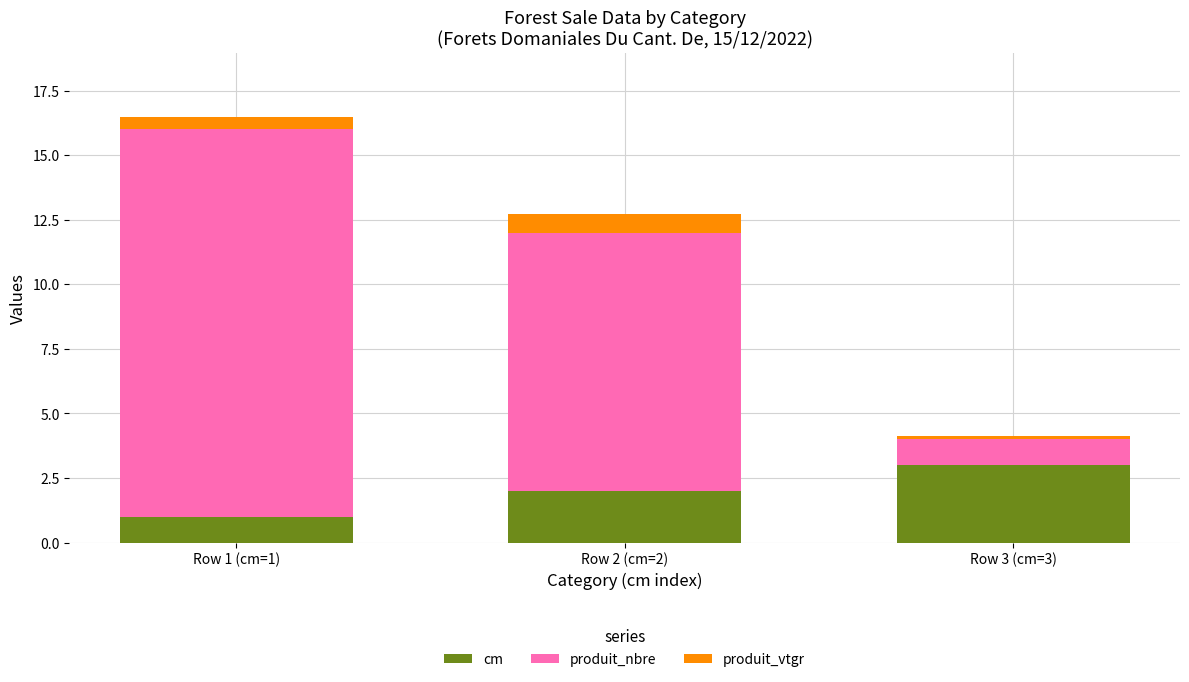

Rank the series at Row 2 (cm=2) from highest to lowest value.

produit_nbre, cm, produit_vtgr